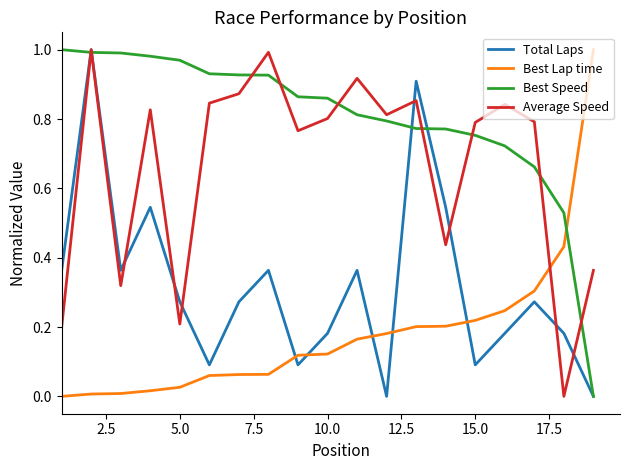

Rank the series by their average value, from lowest to highest.

Best Lap time, Total Laps, Average Speed, Best Speed